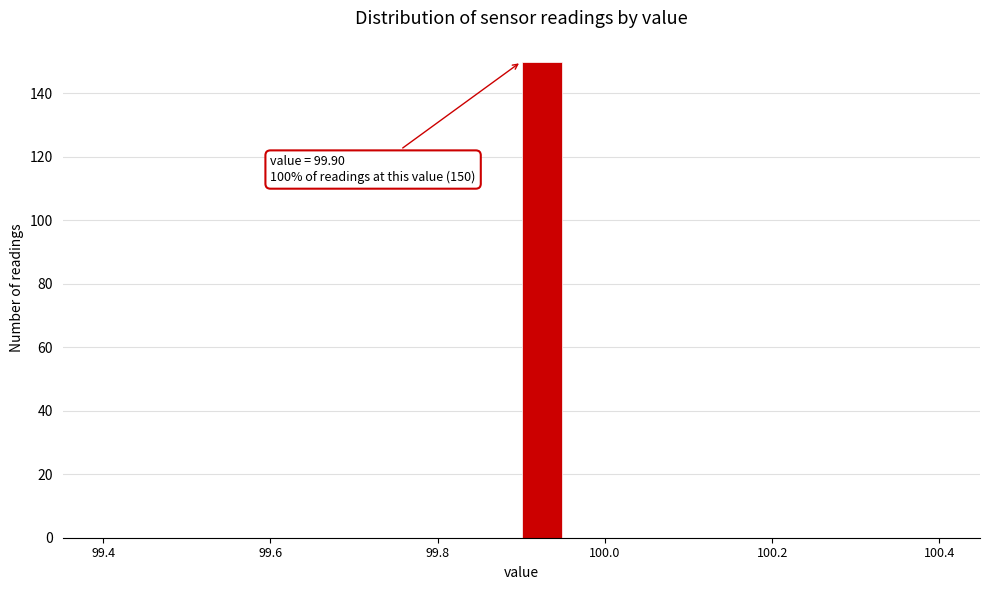

Around what value on the x-axis is the tallest bar? Give the approximate position of its centre, as read against the axis.

99.92